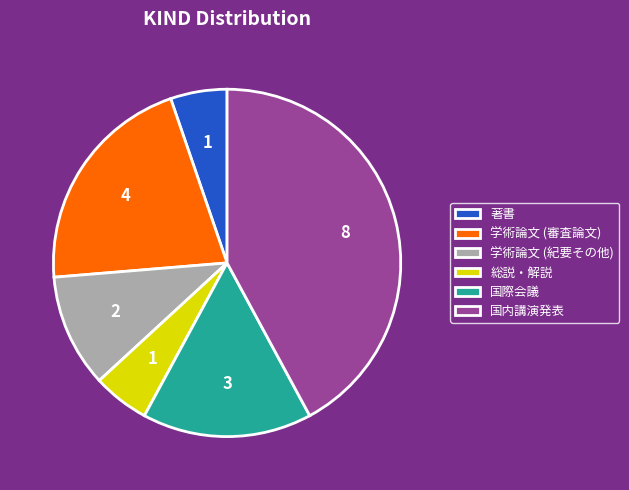

The 学術論文 (審査論文) slice represents 29% of the pie. True or false?

False